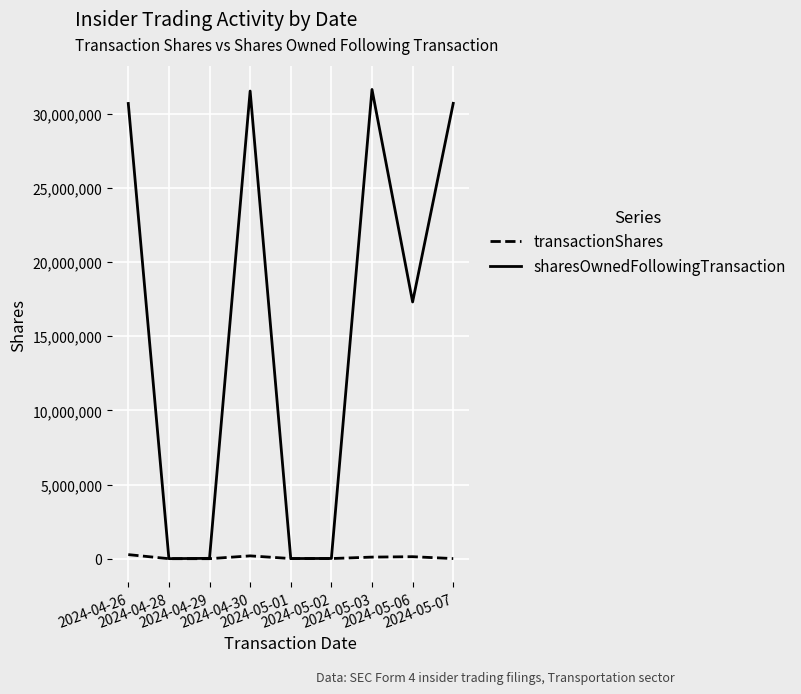

Which series has the largest total across all categories?

sharesOwnedFollowingTransaction